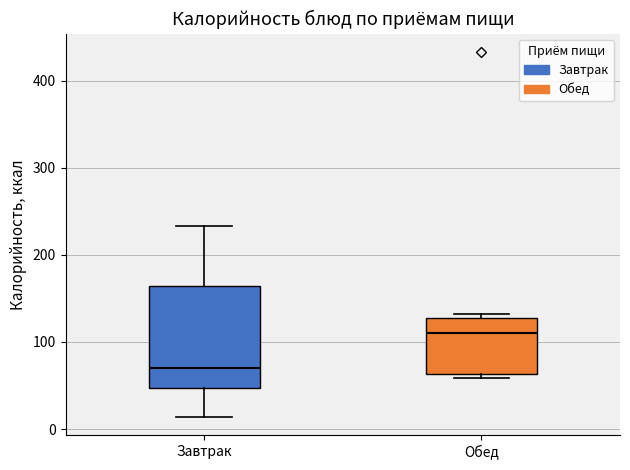

Which box is the tallest, from its lower edge to its upper edge?

Завтрак